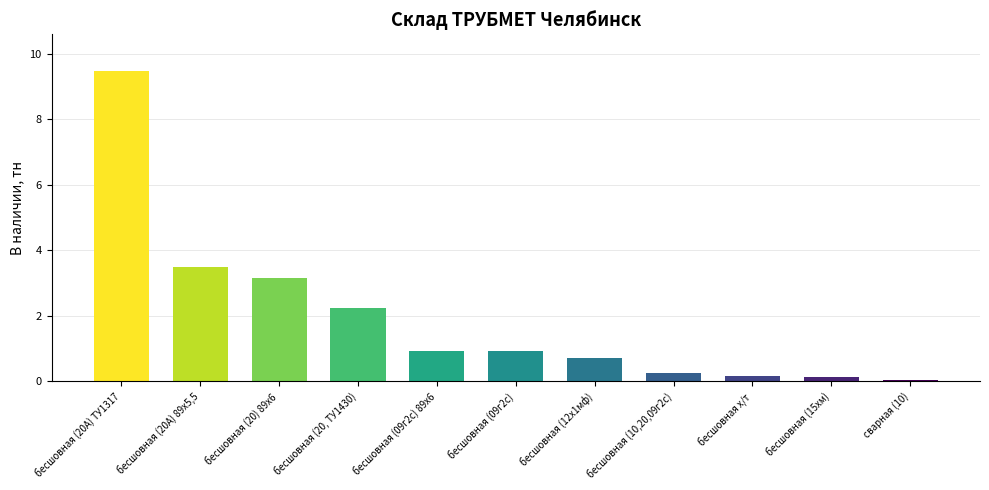

How many categories are shown in the chart?

11